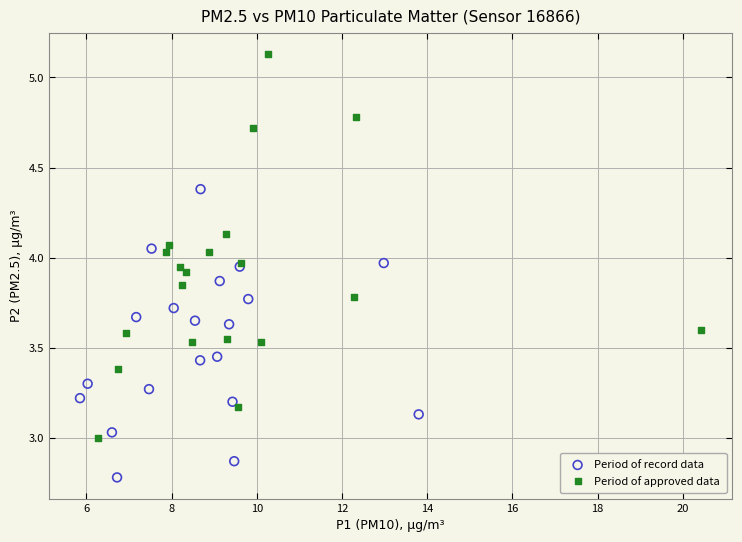

Which series has the widest spread of Y values?

Period of approved data